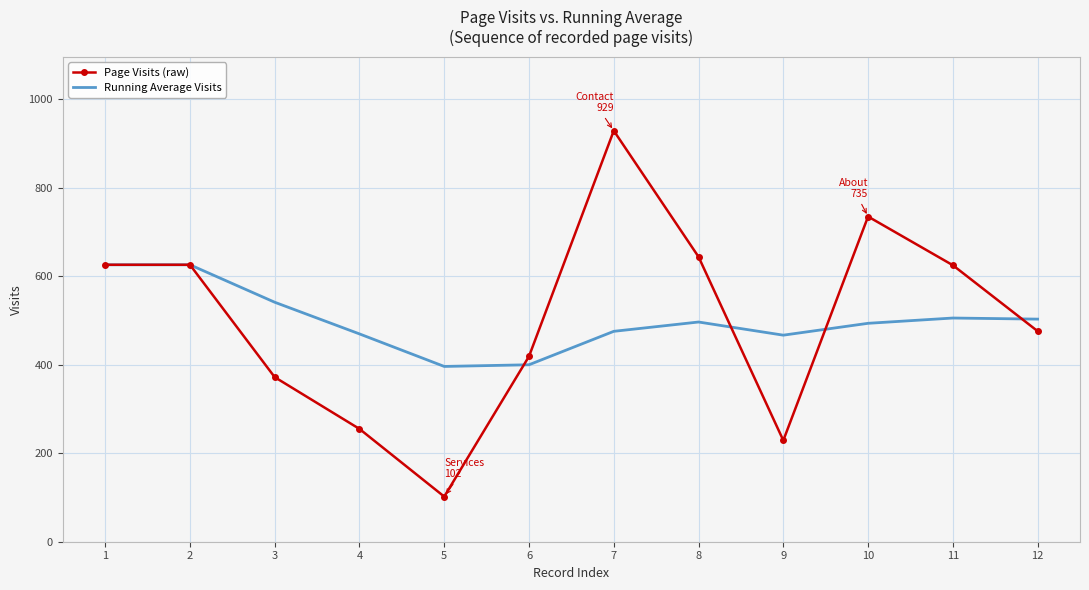

What is the approximate value of Running Average Visits at 3?

541.3